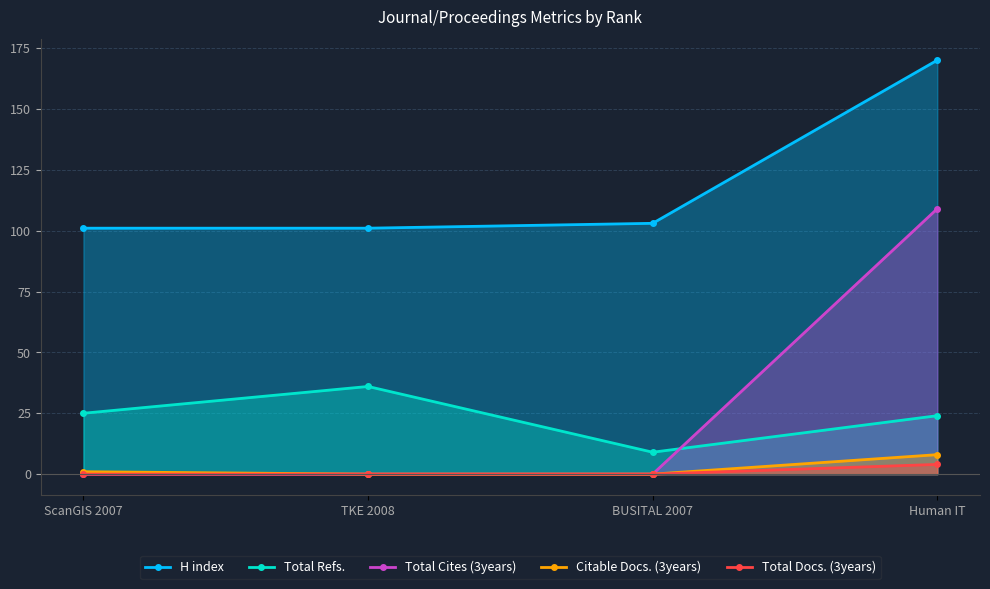

What is the difference between the maximum and minimum values in the Citable Docs. (3years) series?

8